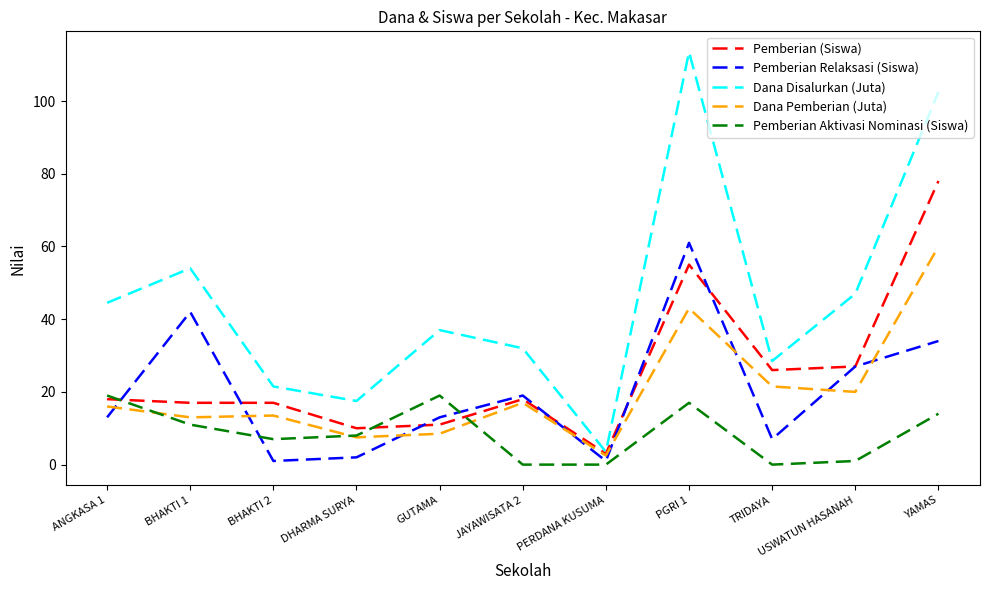

How many interior local valleys does the Pemberian Relaksasi (Siswa) series have?

3